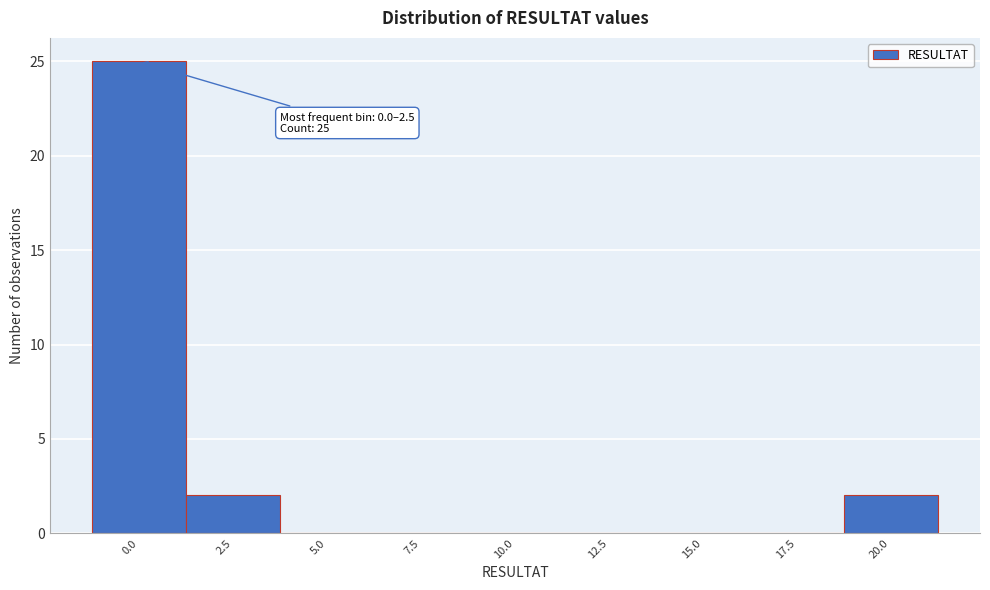

Reading left to right, transcribe all the data shown in this chart.

0.0=25	2.5=2	5.0=0	7.5=0	10.0=0	12.5=0	15.0=0	17.5=0	20.0=2